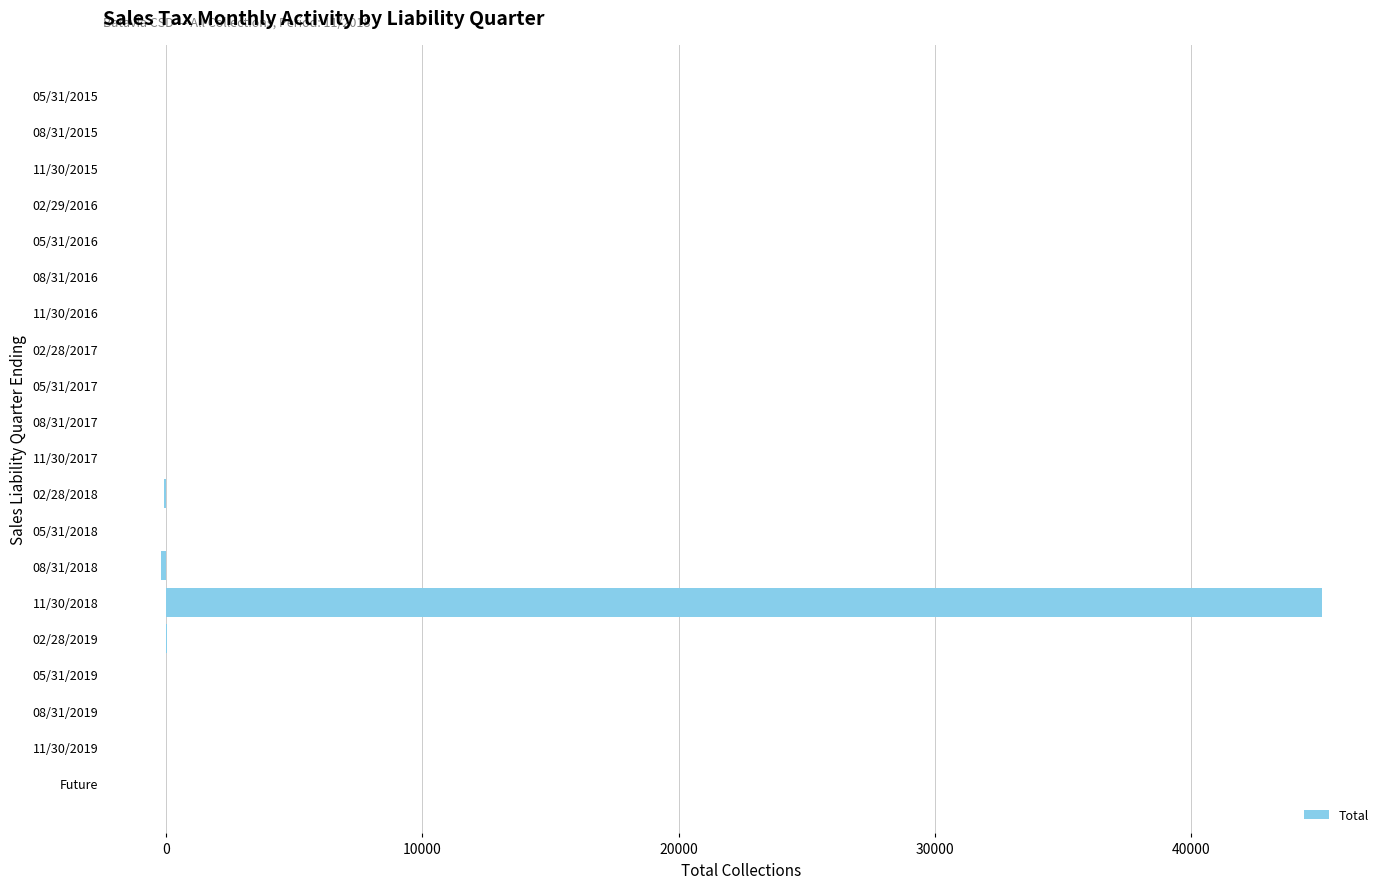

What is the maximum value shown in the chart?

45121.8